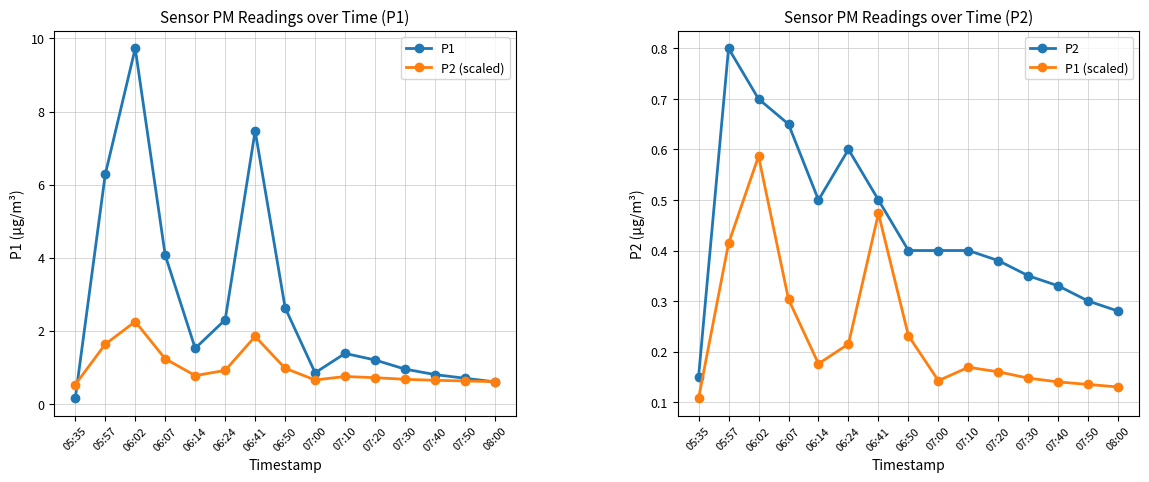

How many lines are shown in the chart?

4